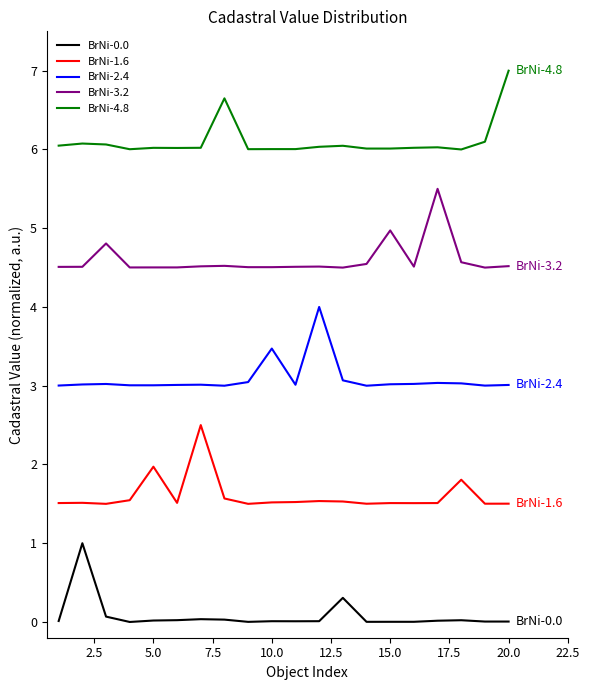

Which series has the largest total across all categories?

BrNi-4.8